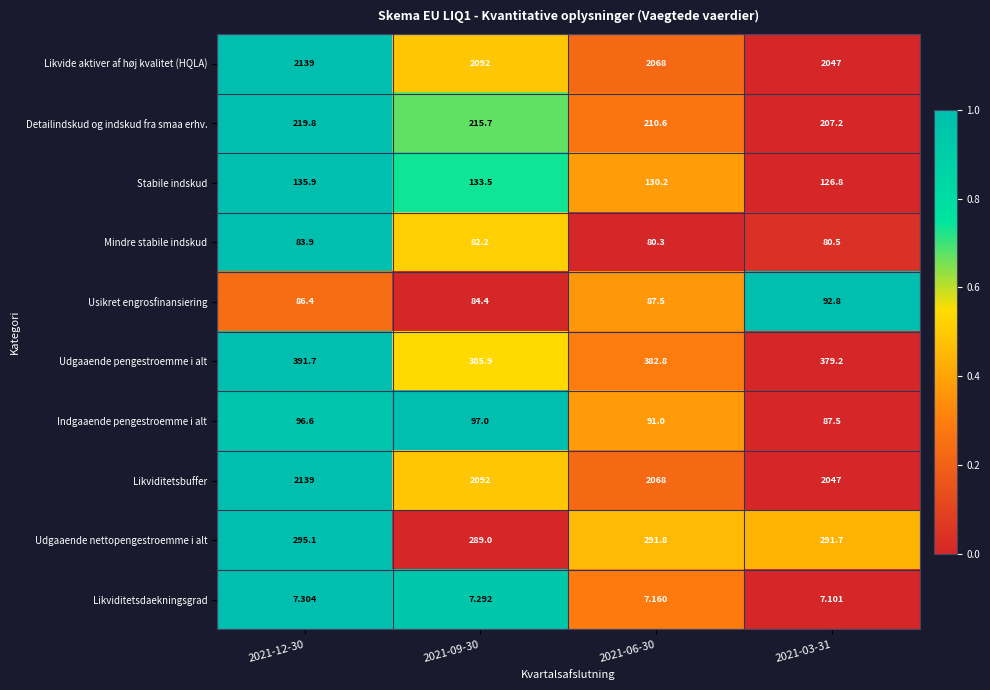

Is the value of Likviditetsbuffer at 2021-09-30 greater than the value of Indgaaende pengestroemme i alt at 2021-09-30?

Yes